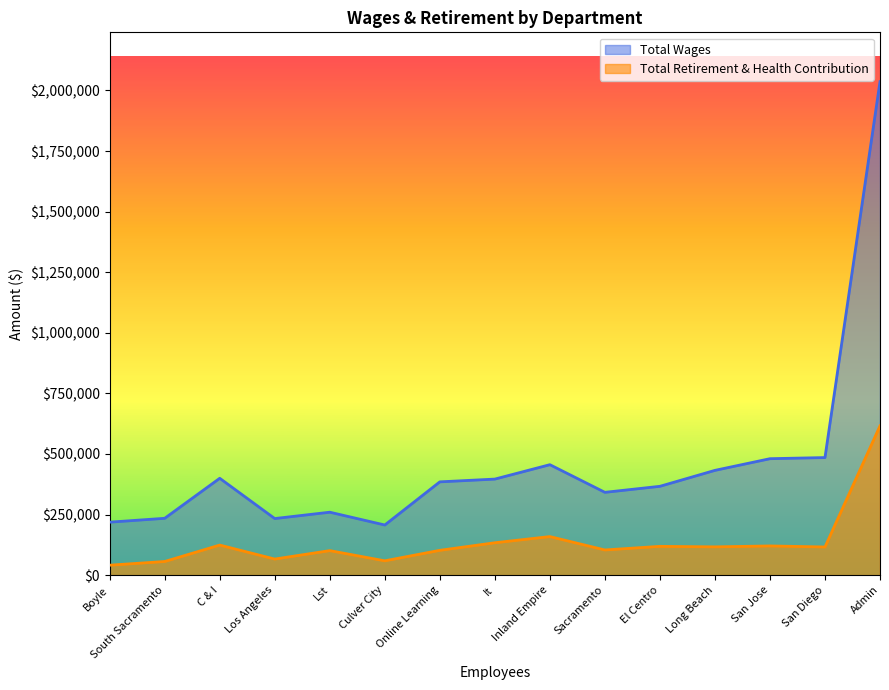

Where is Total Retirement & Health Contribution nearest to the value 328509?

Inland Empire